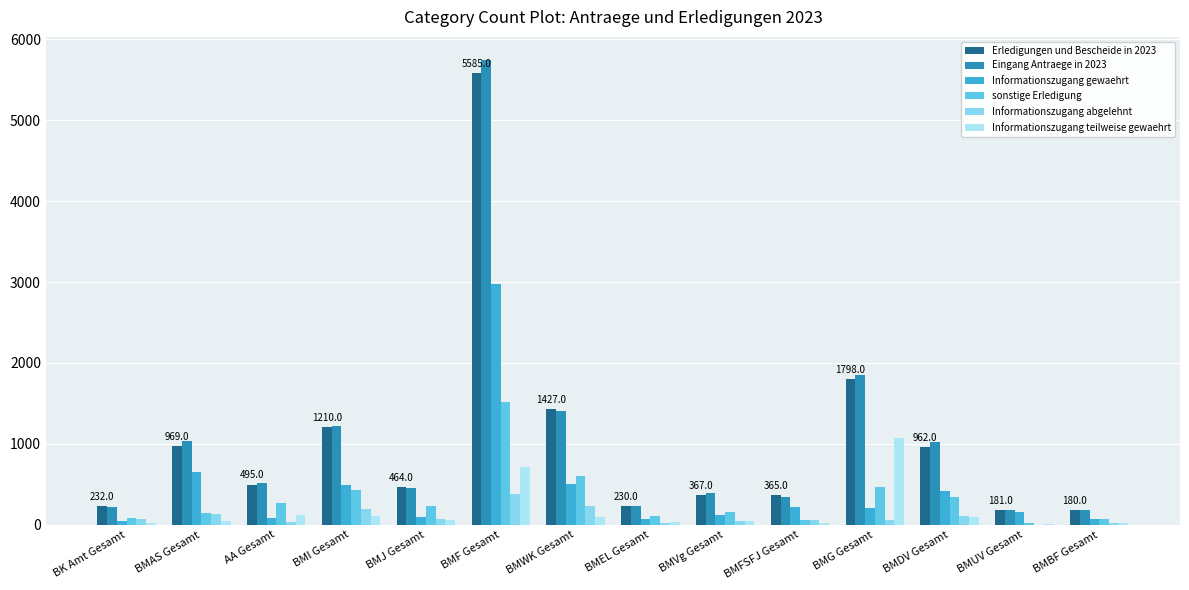

At which category is the sum across all series the highest?

BMF Gesamt